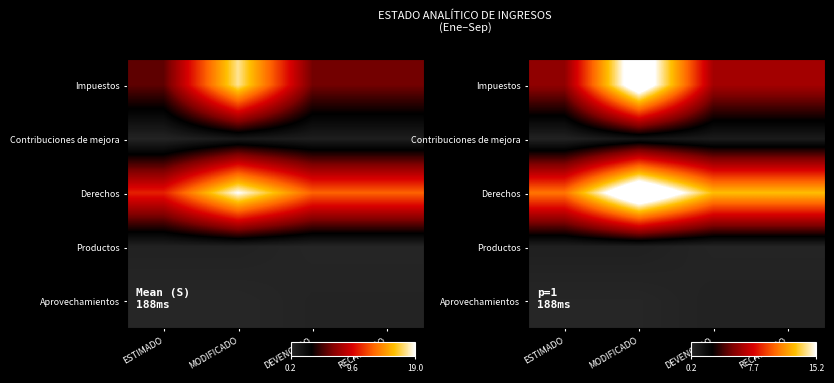

What is the greatest value displayed?

18965013.0